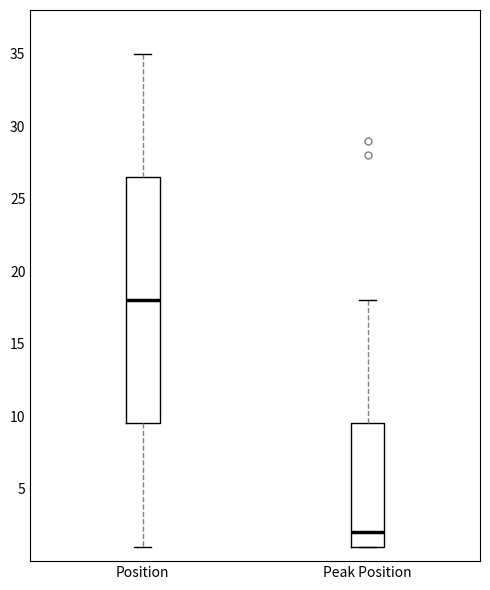

Reading left to right, read every box against the y-axis: the position of its median line, the range the box covers, and the ends of its whiskers. The values are not printed on the chart, so give them approximately, as read against the axis.

Position: median 18.0, box 9.5 to 26.5, whiskers 1.0 to 35.0
Peak Position: median 2.0, box 1.0 to 9.5, whiskers 1.0 to 18.0